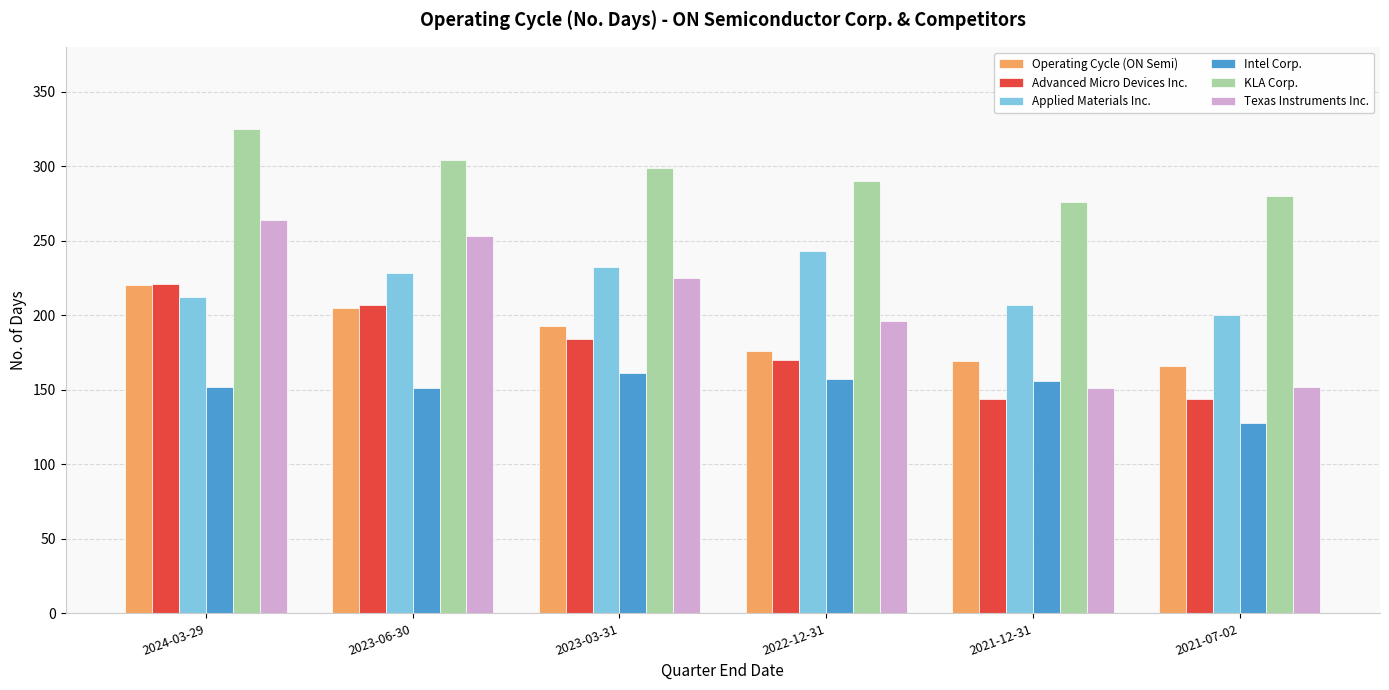

How many groups of bars are there?

6